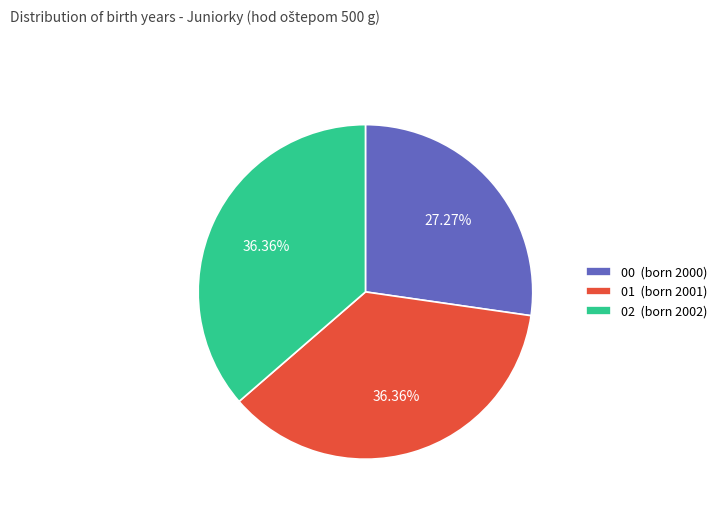

Approximately how many times larger is the value at 00 (born 2000) compared to 02 (born 2002)?

0.8